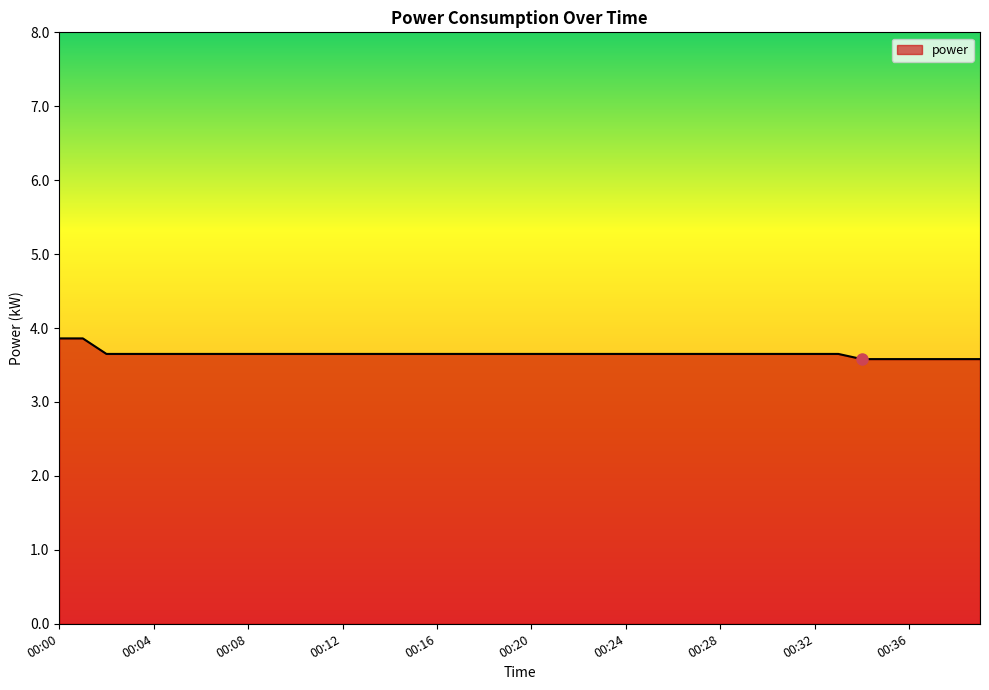

What is the greatest value displayed?

3.9